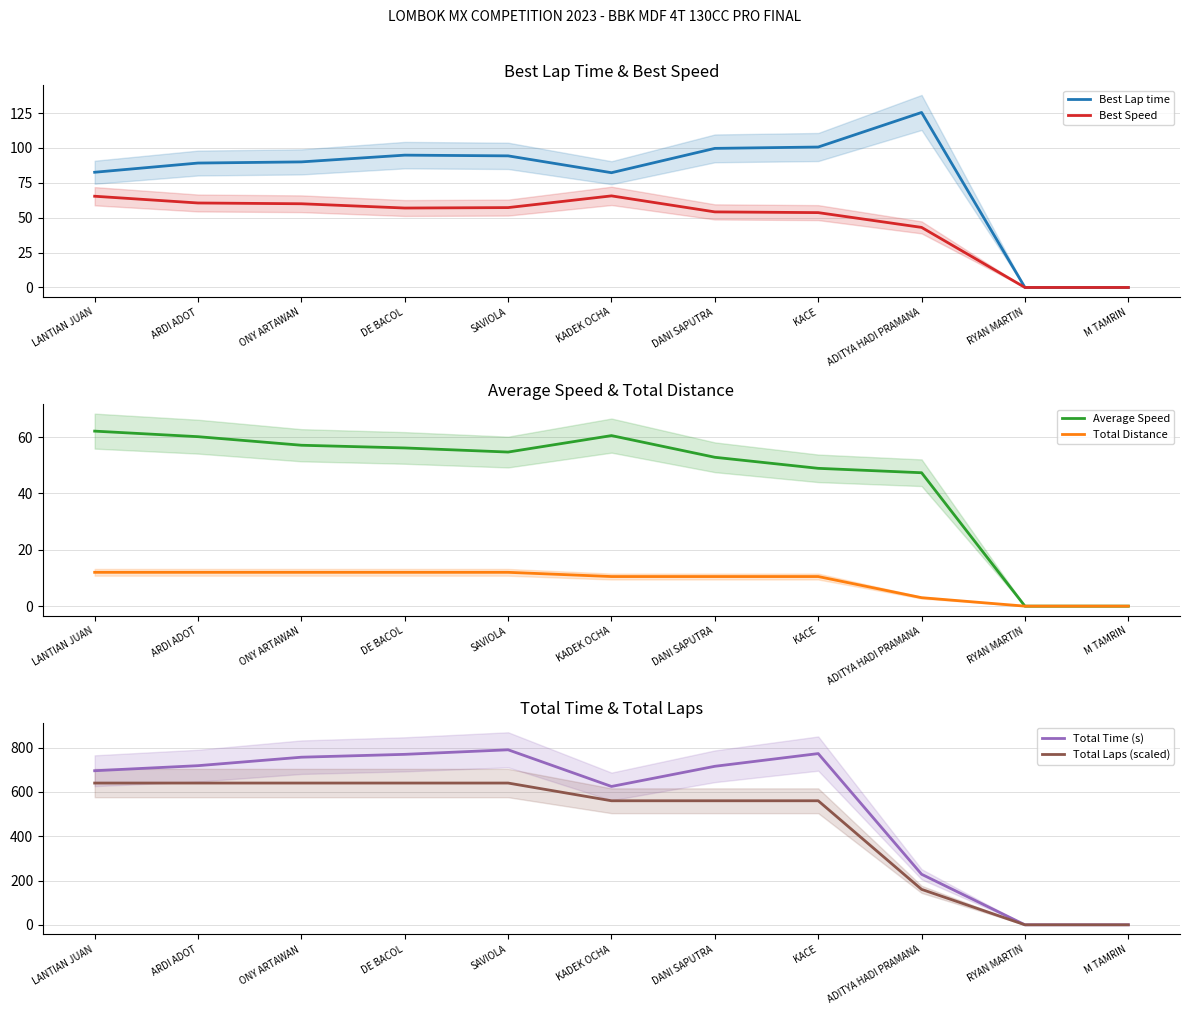

True or false: Total Laps (scaled) has more than 1 interior local peaks.

False